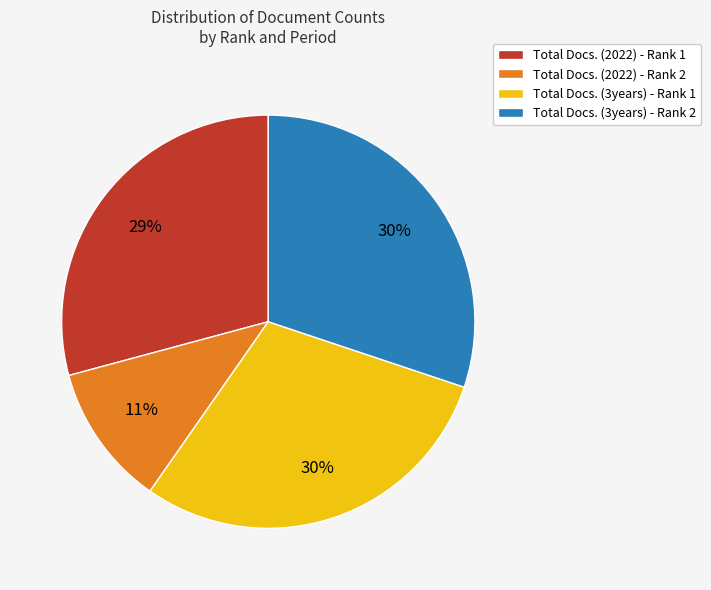

How many slices are in this pie chart?

4